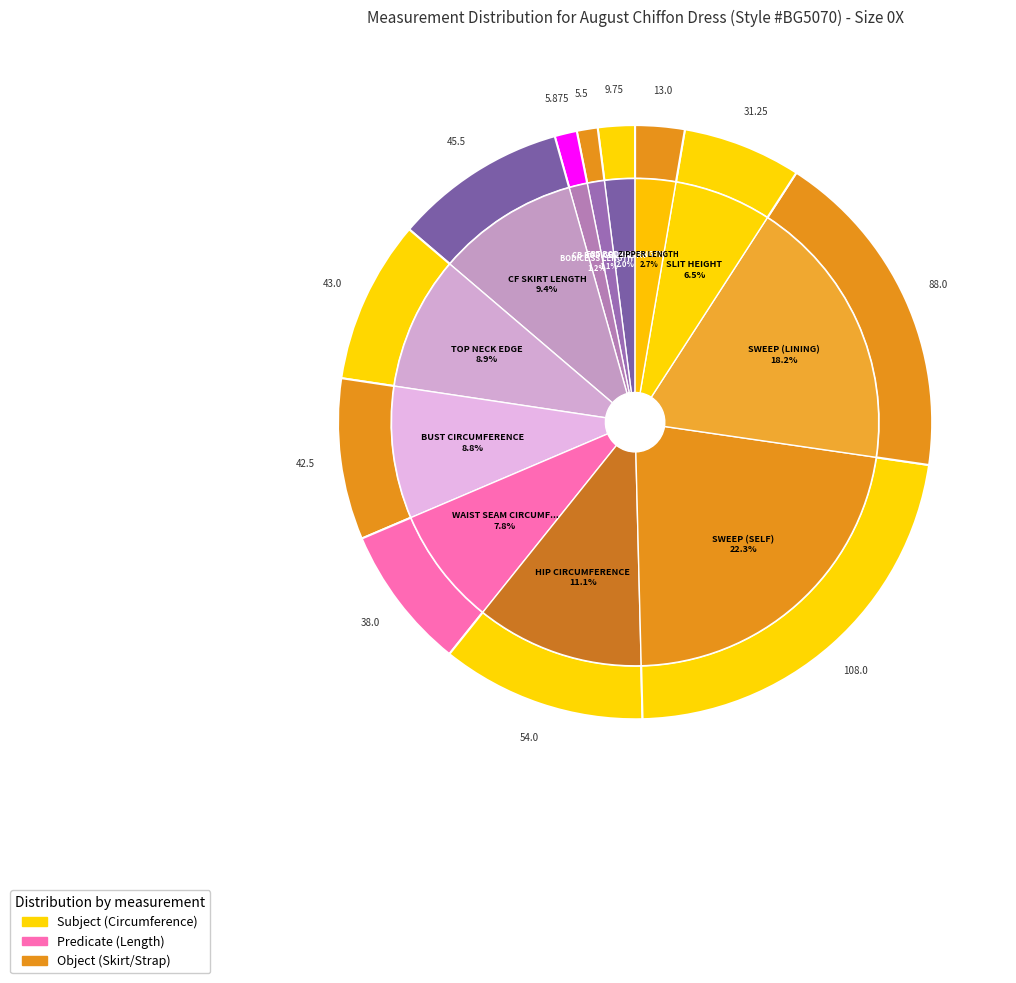

The BODICE SS LENGTH slice represents 1% of the pie. True or false?

True